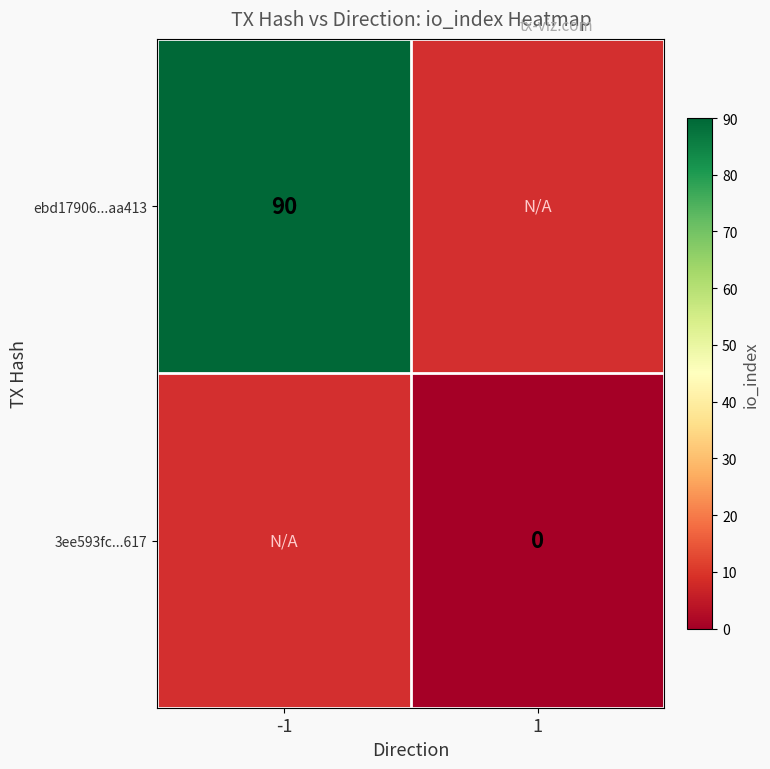

Is it true that ebd17906...aa413 equals 90 at -1?

True